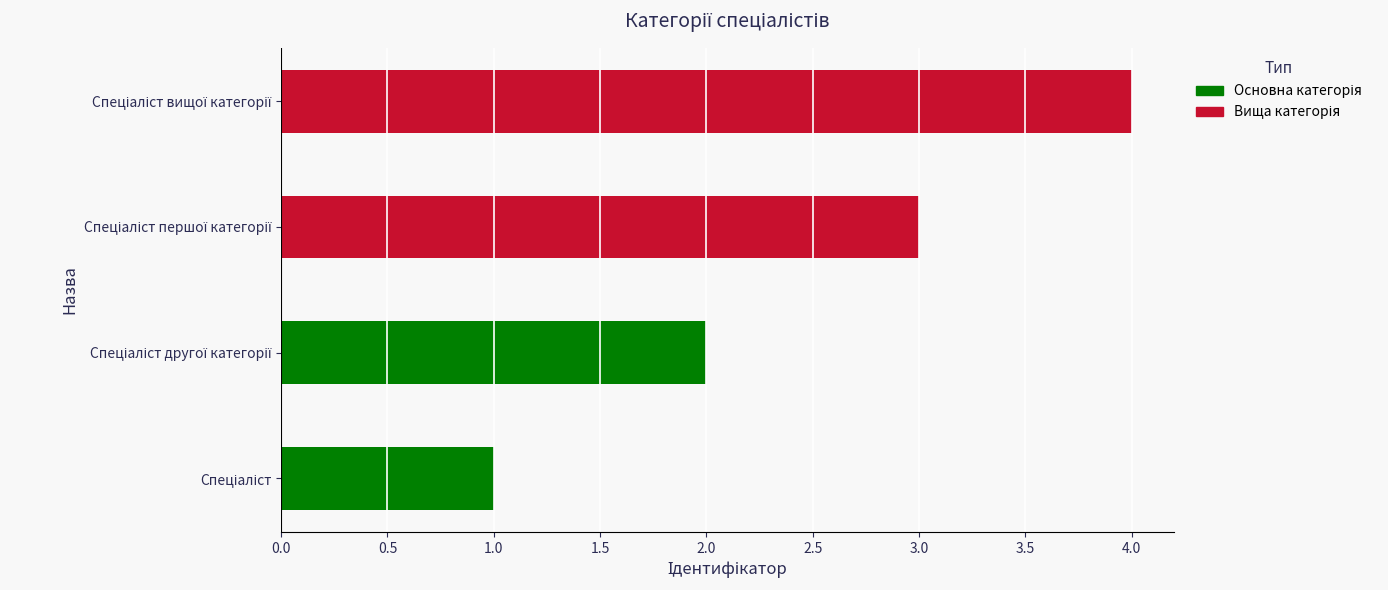

What is the value of the 3rd bar from the left?

3